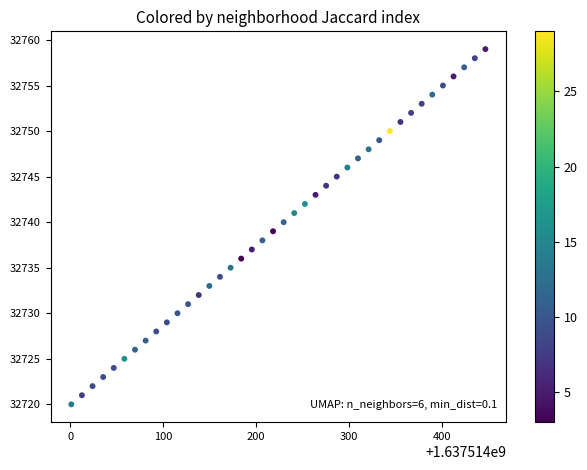

What is the range of Y values (max minus min)?

39